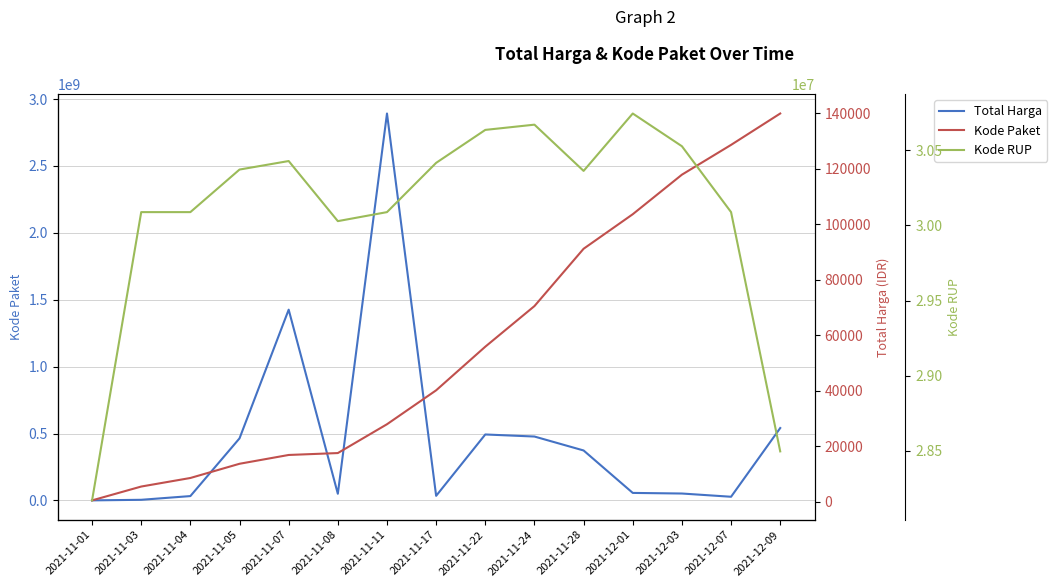

Where does the Kode RUP series first go above 30363247?

2021-11-05